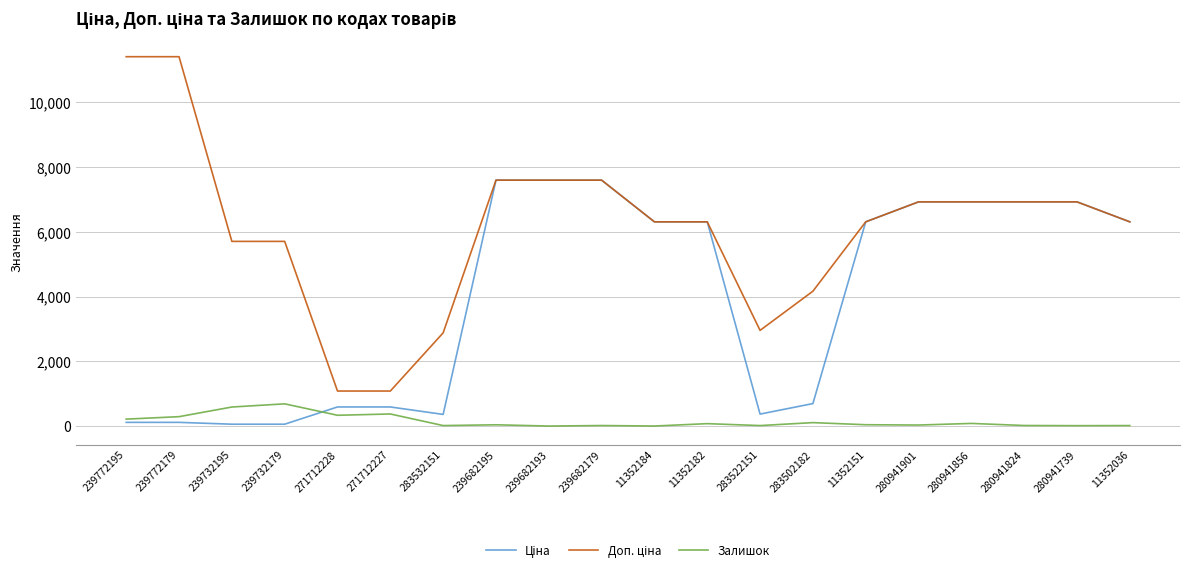

What is the maximum value shown in the chart?

11410.0